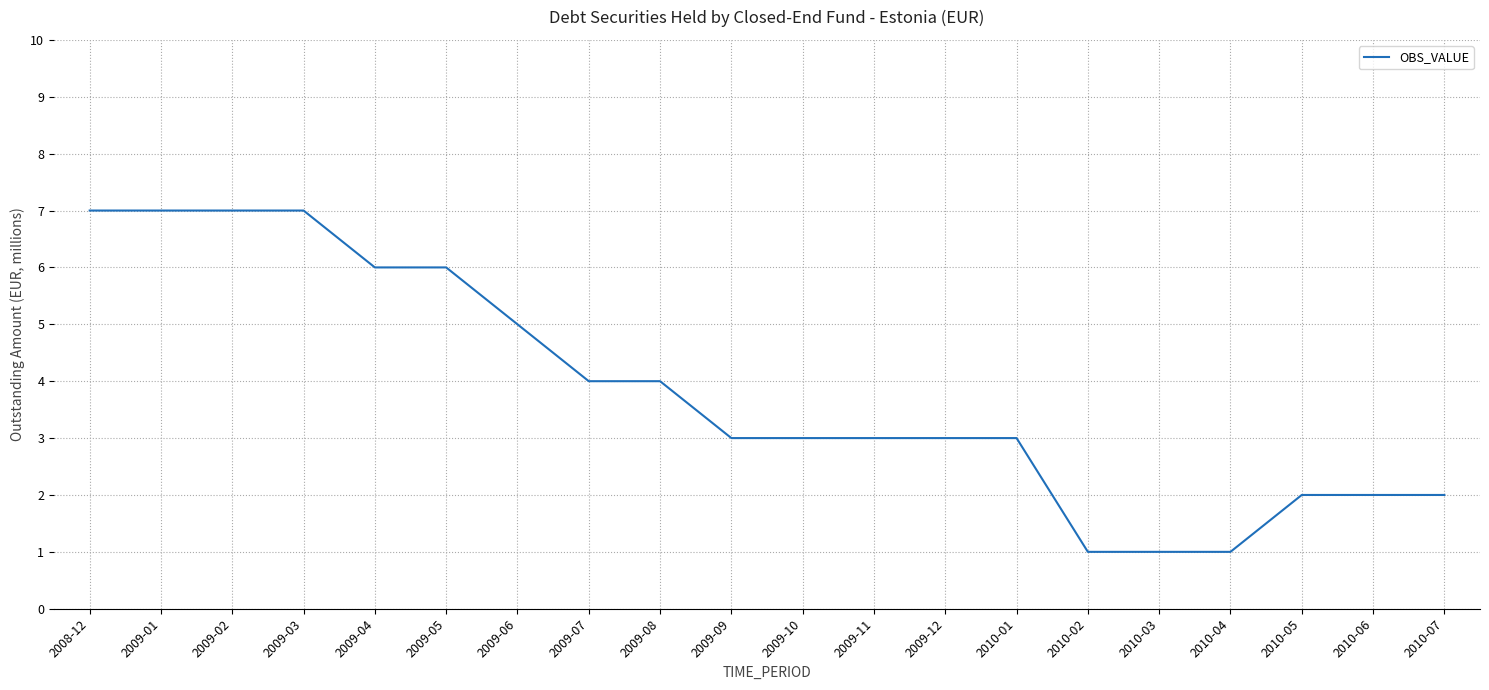

What is the sum of the values at 2010-01 and 2009-08?

7